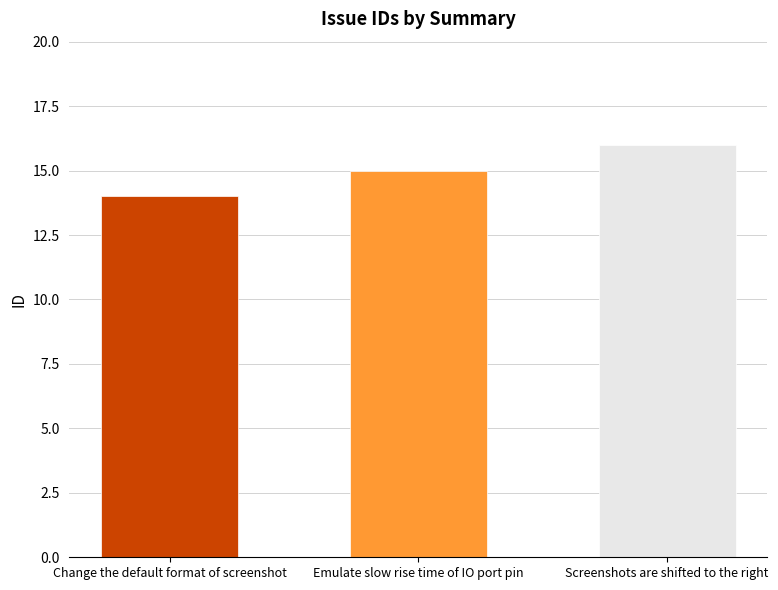

Between Emulate slow rise time of IO port pin and Change the default format of screenshot, which is larger?

Emulate slow rise time of IO port pin